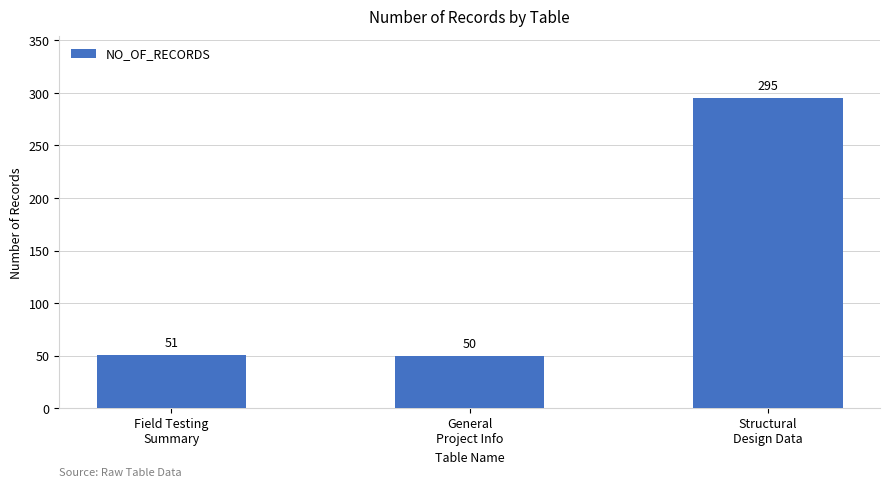

Which has a higher value, General
Project Info or Structural
Design Data?

Structural
Design Data